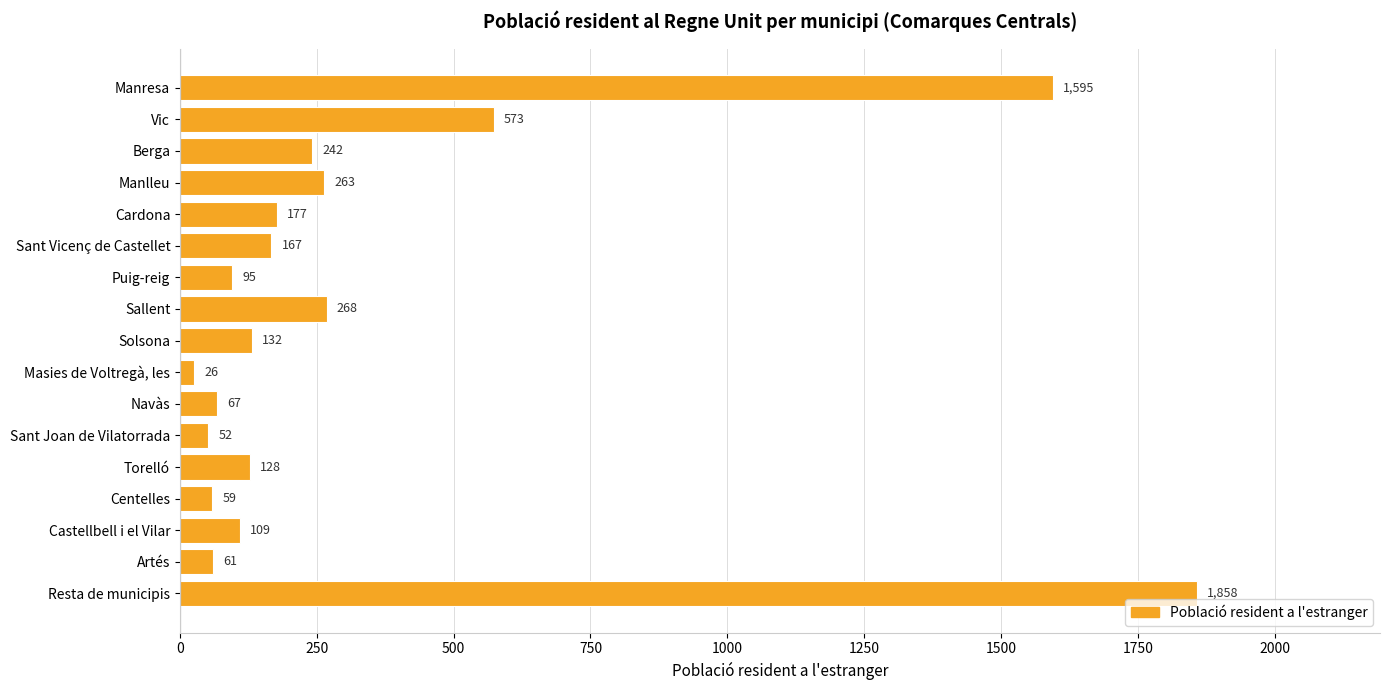

True or false: the data shows 968 at Vic.

False